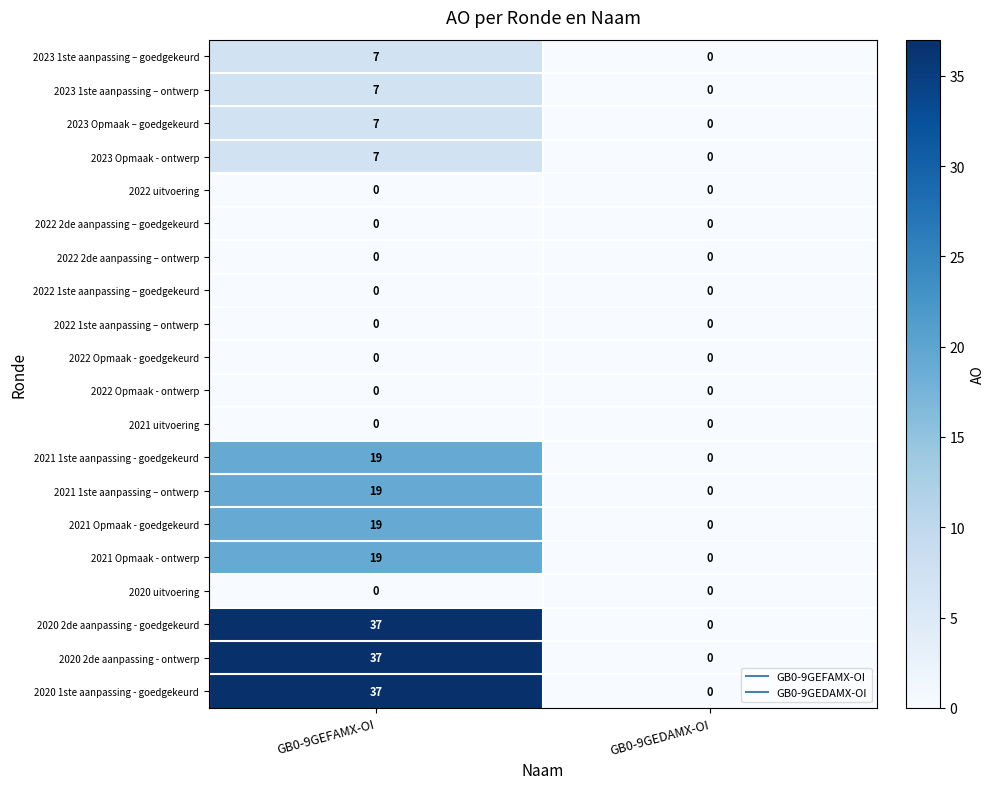

At which category is the sum across all series the highest?

GB0-9GEFAMX-OI